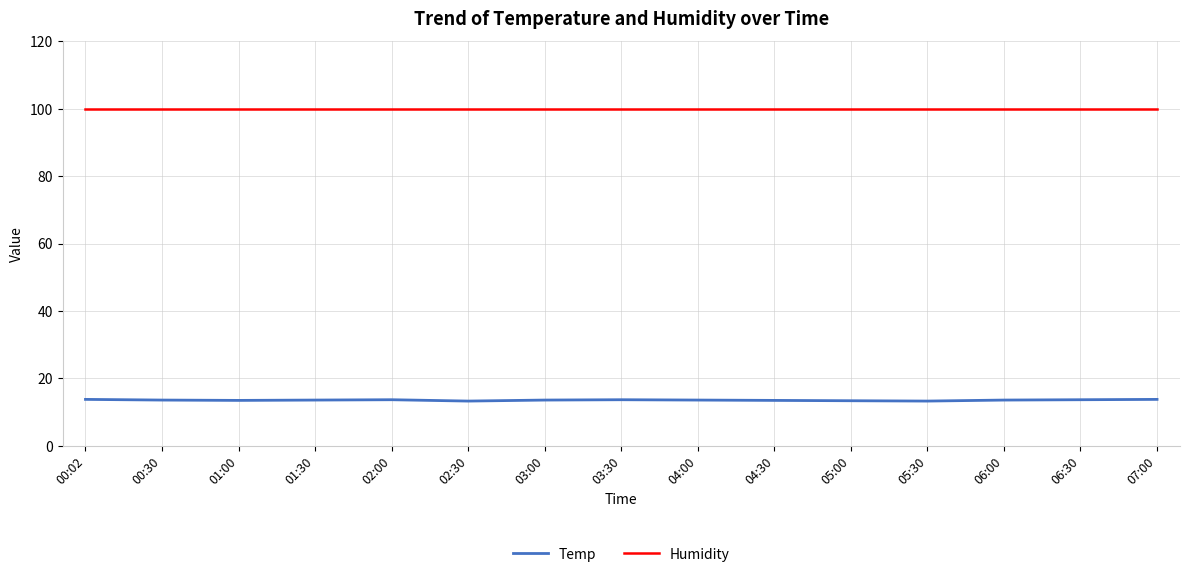

What is the difference between the maximum and minimum values in the Temp series?

0.5